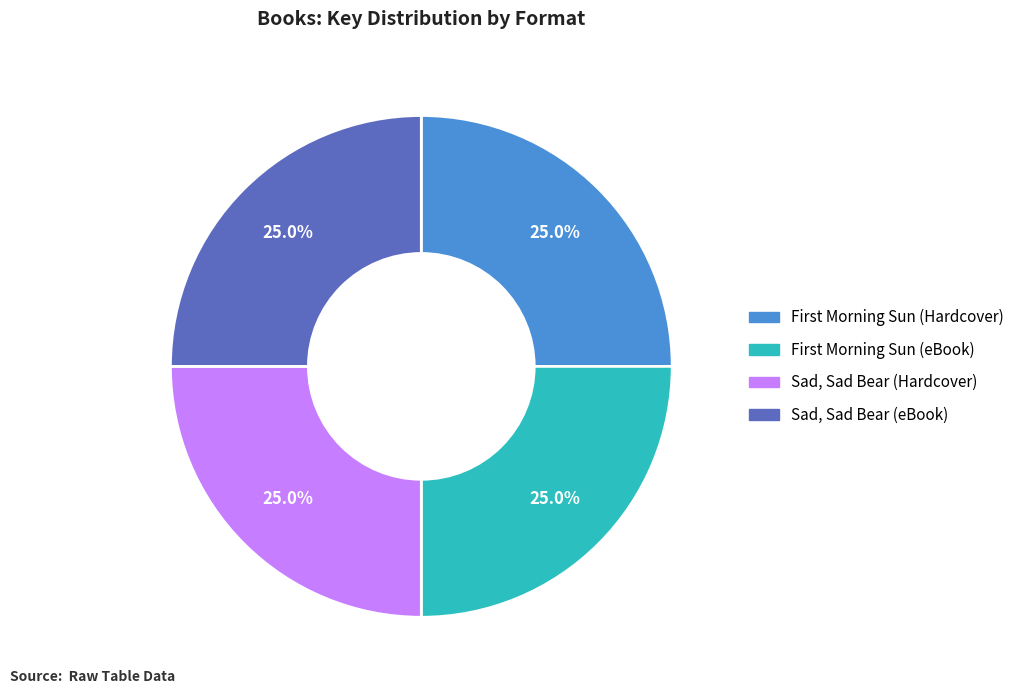

Is there any slice that represents more than half of the pie?

No